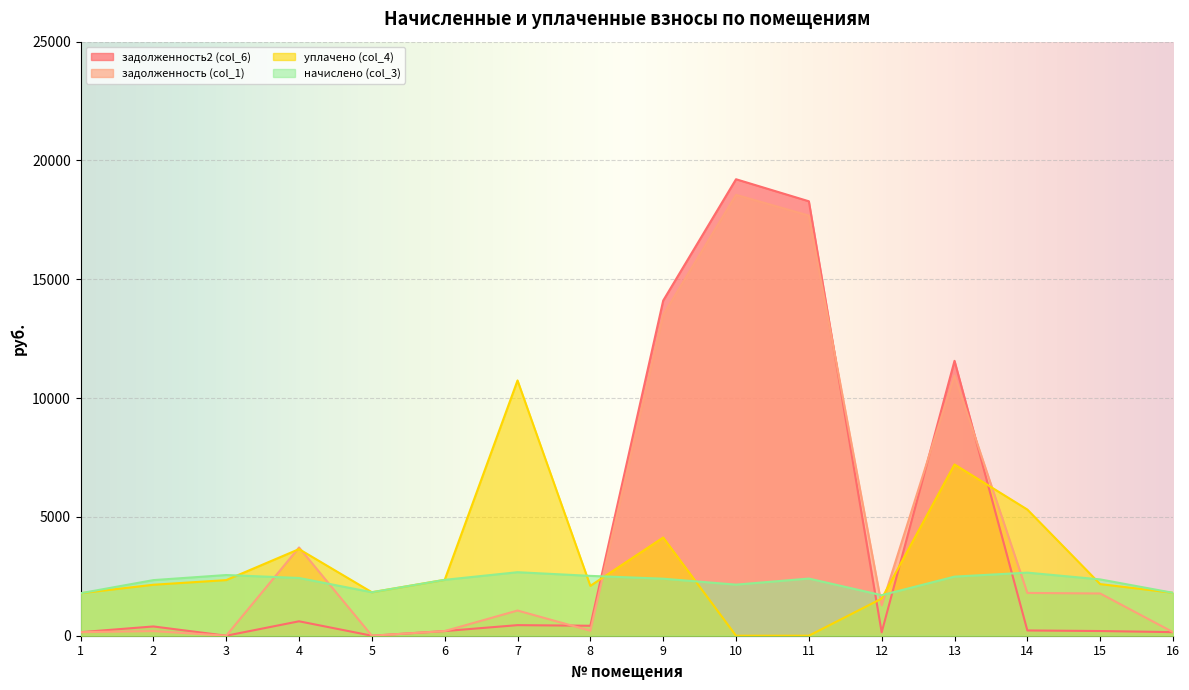

Which category has the highest value across all series?

10